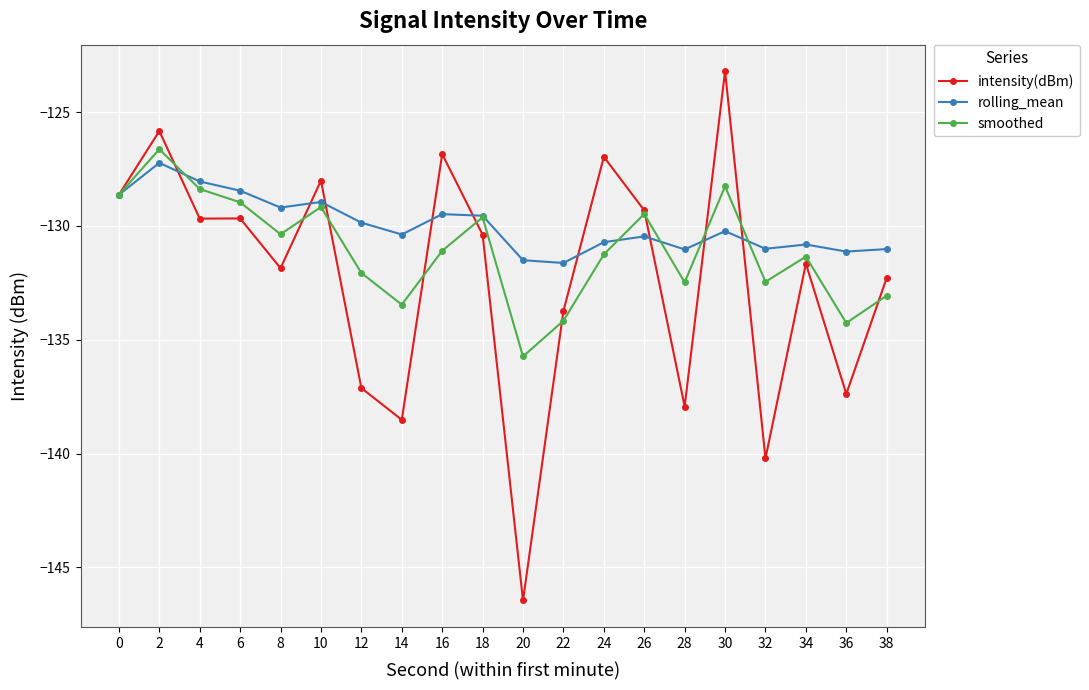

At 30, list the series in order from smallest to largest.

rolling_mean, smoothed, intensity(dBm)